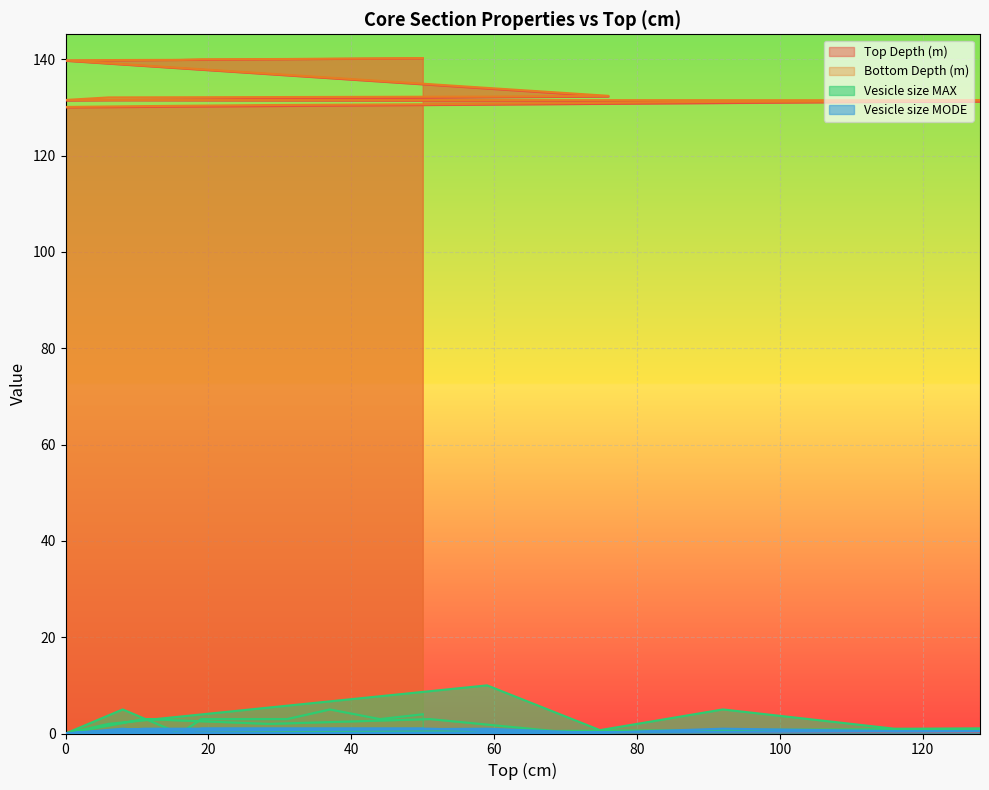

Does the chart display data point markers on the line(s)?

No